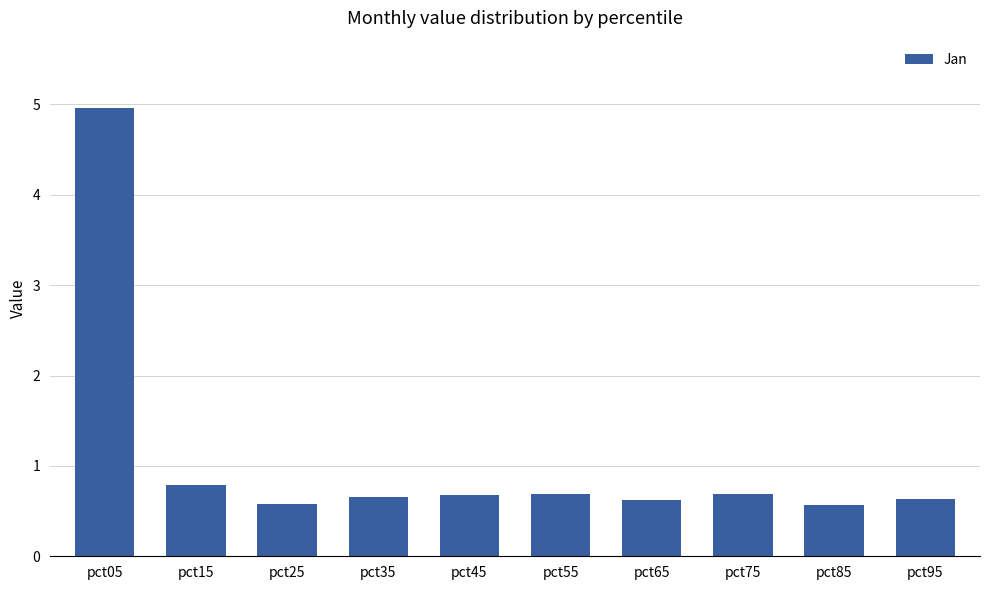

What is the sum of the values at pct35 and pct25?

1.2